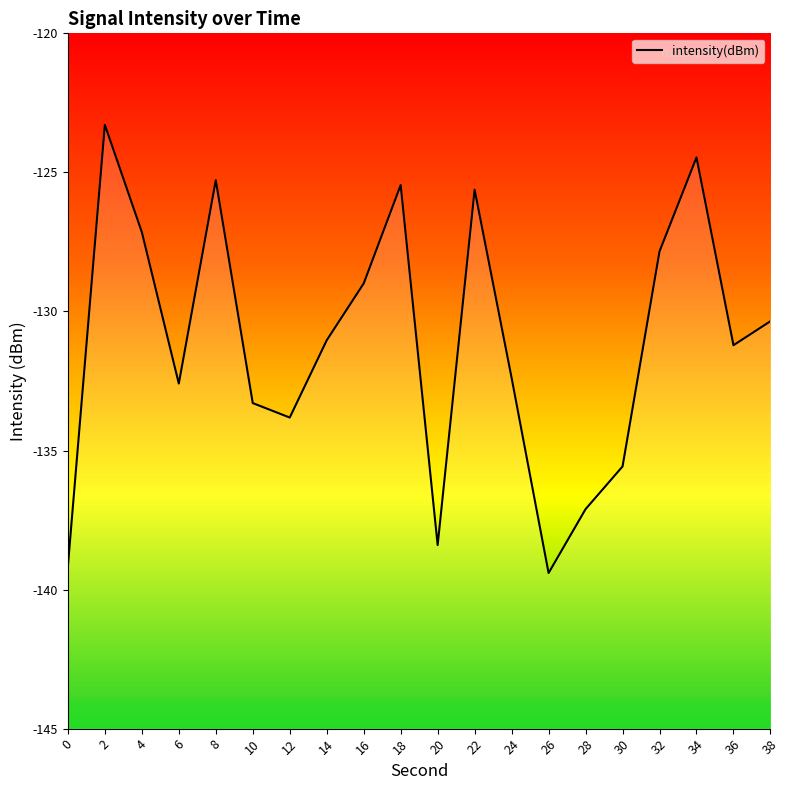

How many interior local peaks (higher than both neighbors) does the data have?

5